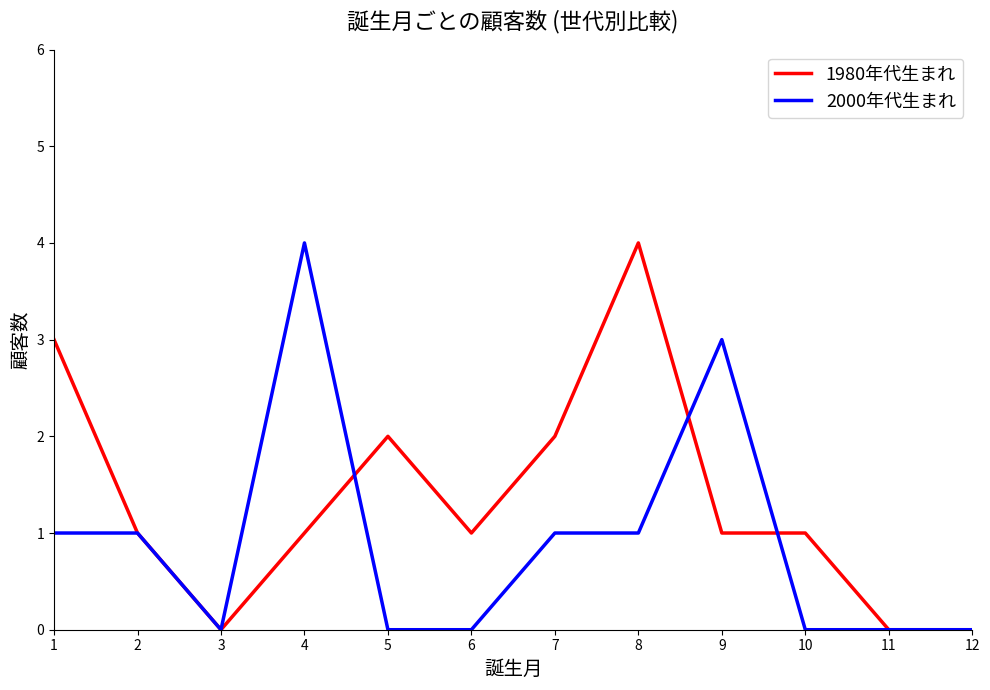

What is the greatest value displayed?

4